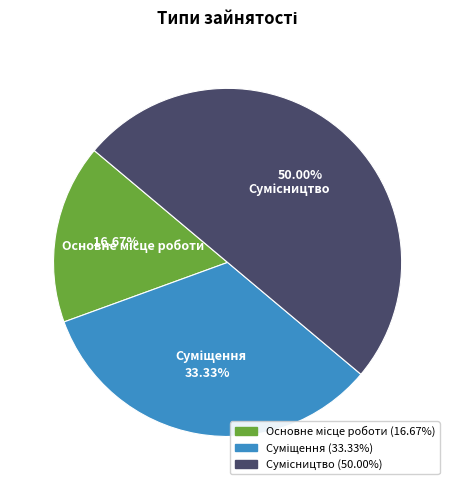

How many segments does this pie chart have?

3